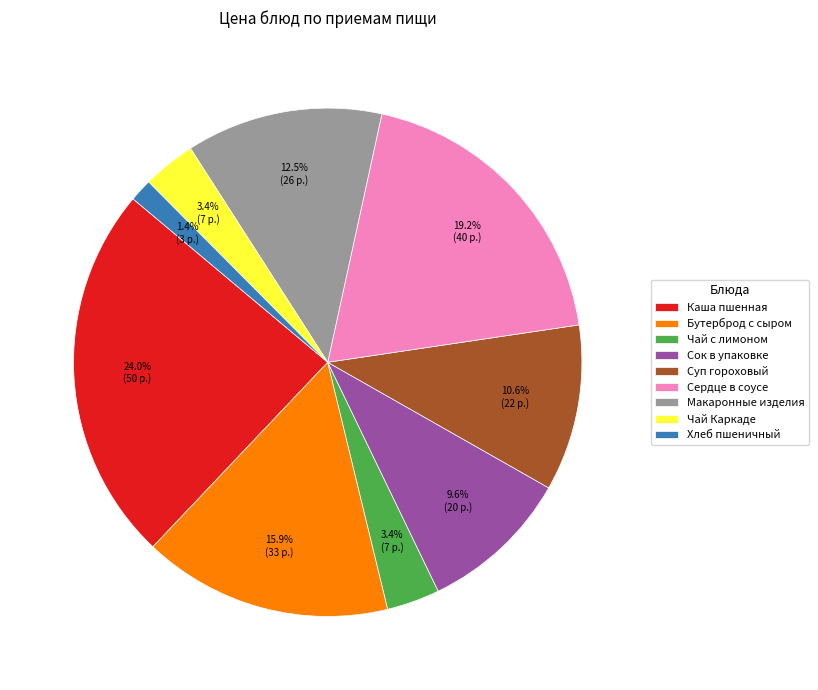

What is the smallest slice in the pie chart?

Хлеб пшеничный